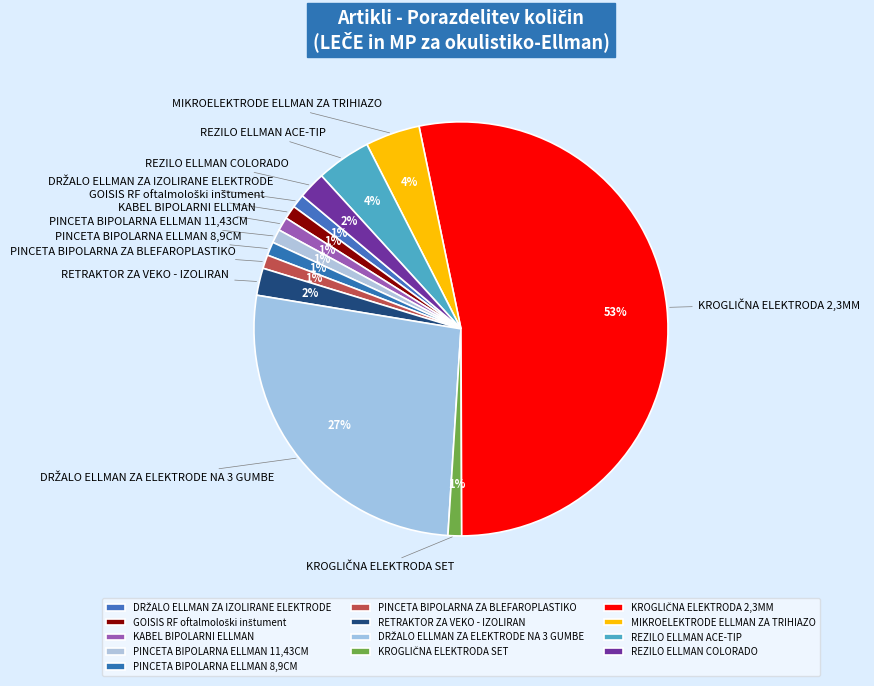

To the nearest percent, what percentage of the pie is REZILO ELLMAN ACE-TIP?

4%